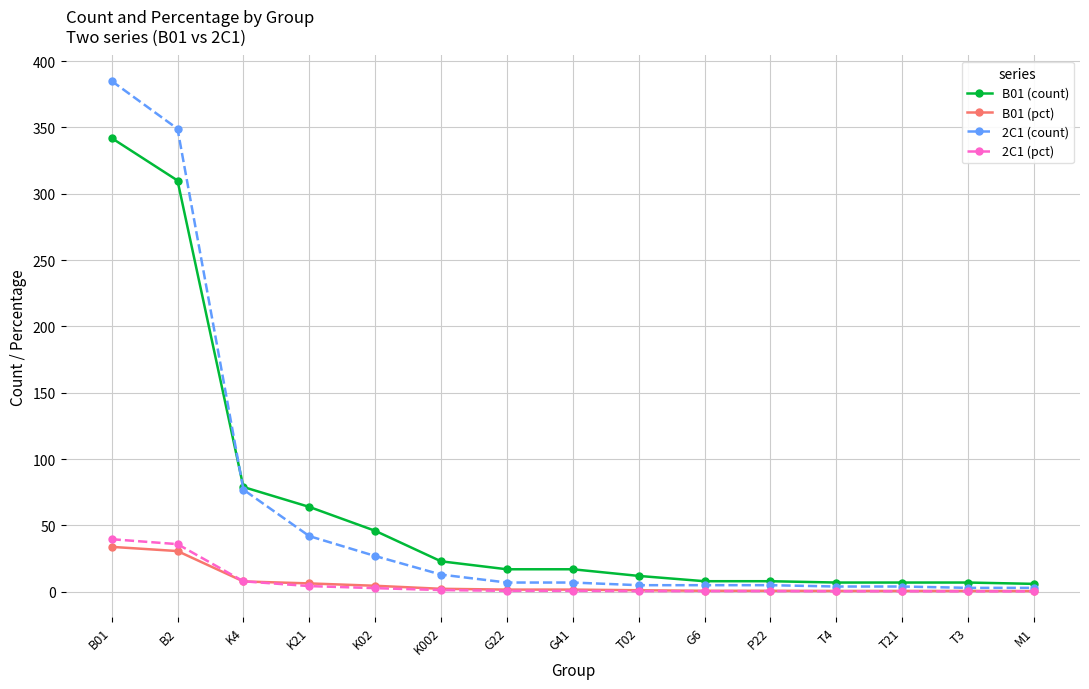

At which label does 2C1 (count) reach its peak?

B01